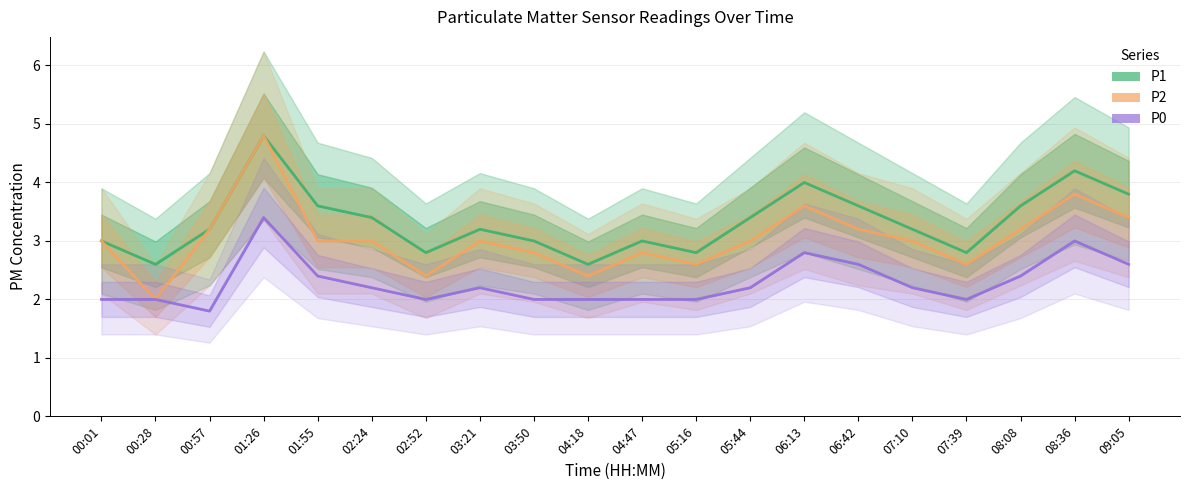

How many series are shown in this chart?

3